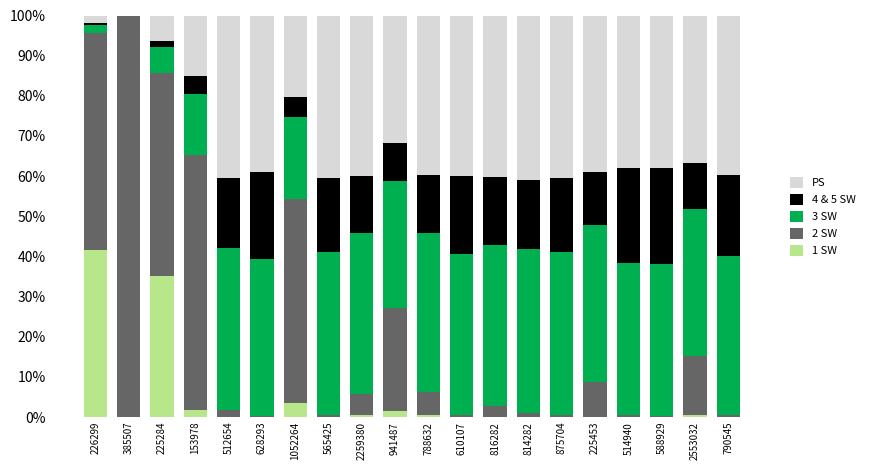

True or false: 1 SW has a value of 0.4 at 2259380.

True